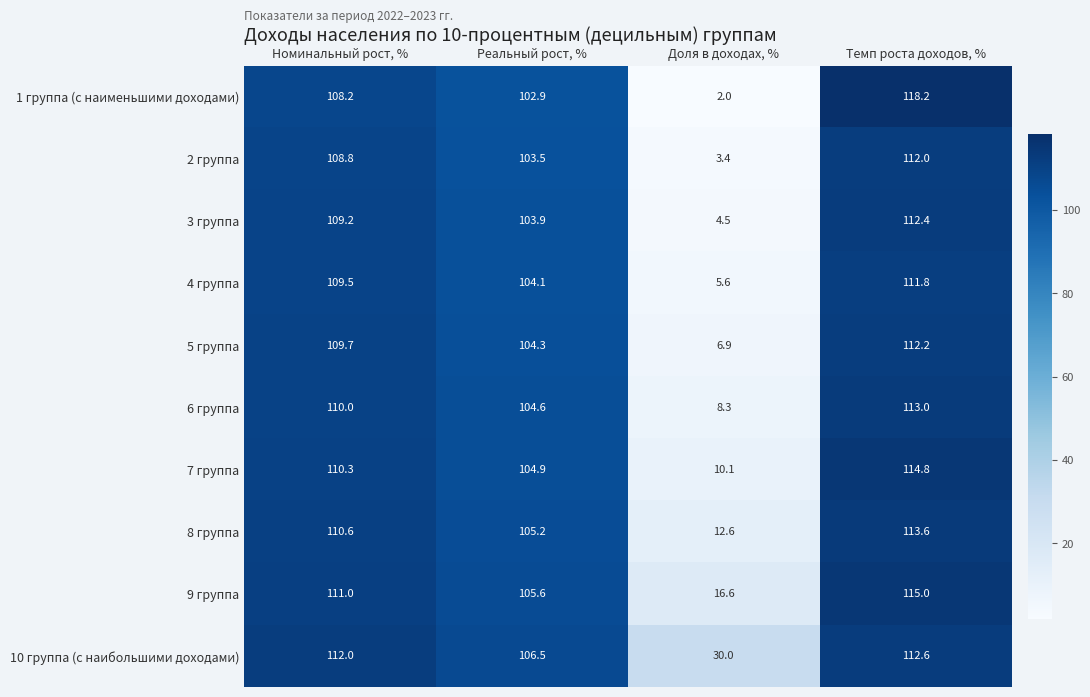

Which series has the largest total across all categories?

10 группа (с наибольшими доходами)